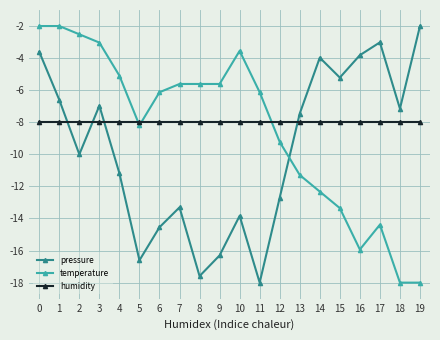

True or false: pressure has a value of -6.3 at 16.

False